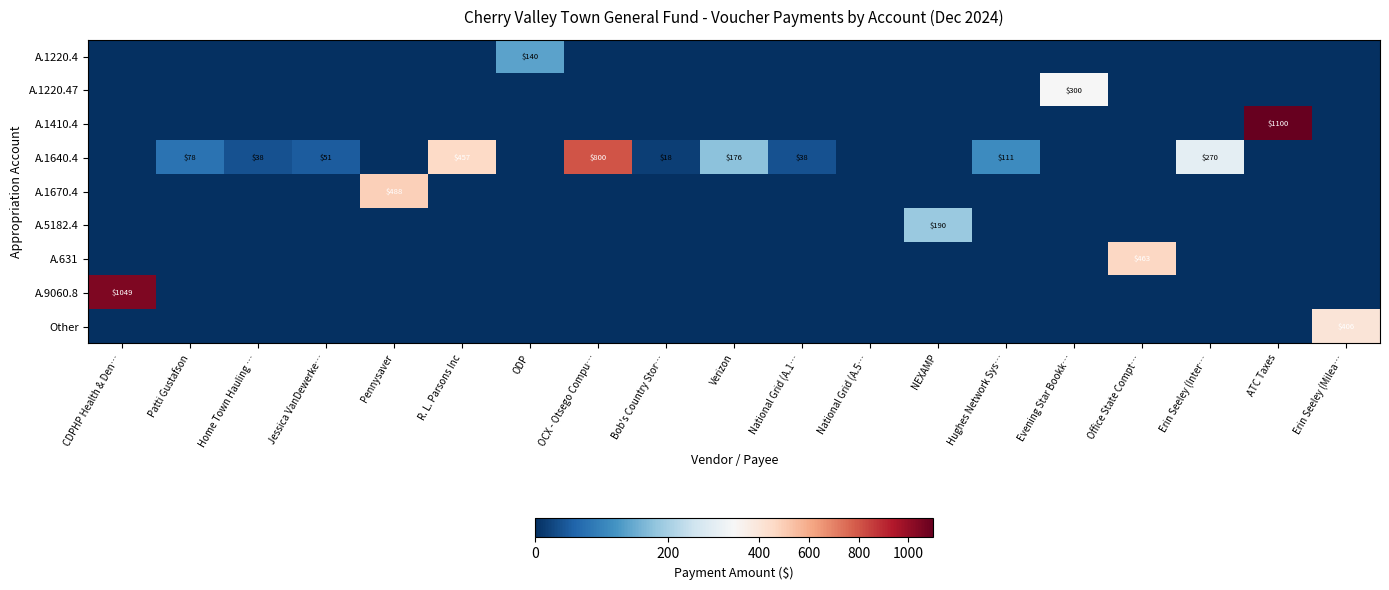

Is it true that A.1640.4 equals 275 at Verizon?

False